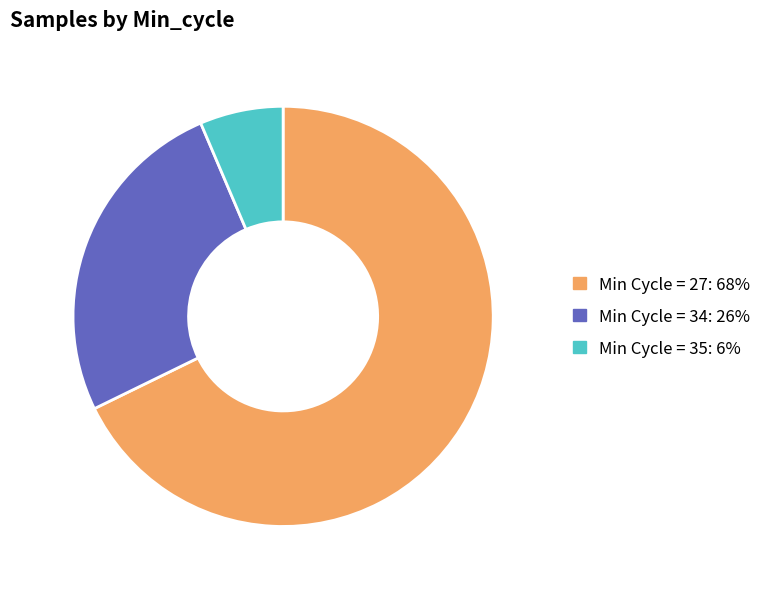

Does any single category account for the majority?

Yes